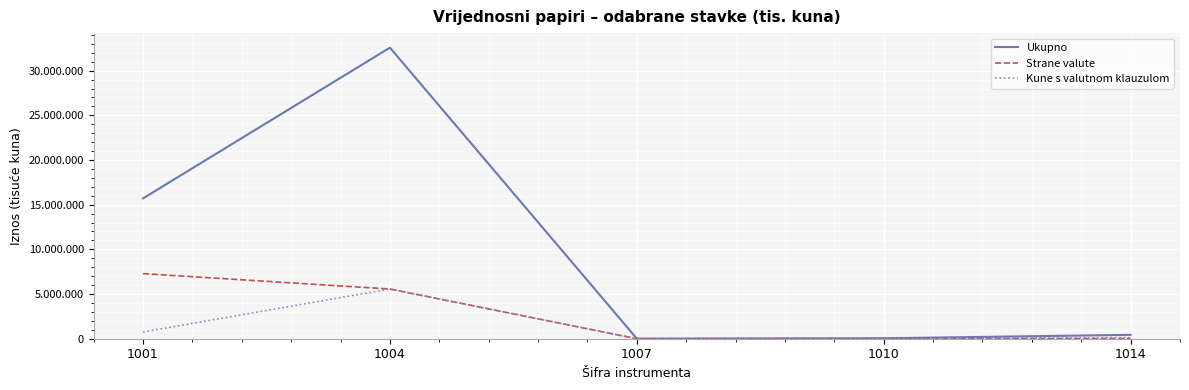

What are all the series names shown in the legend?

Ukupno, Strane valute, Kune s valutnom klauzulom